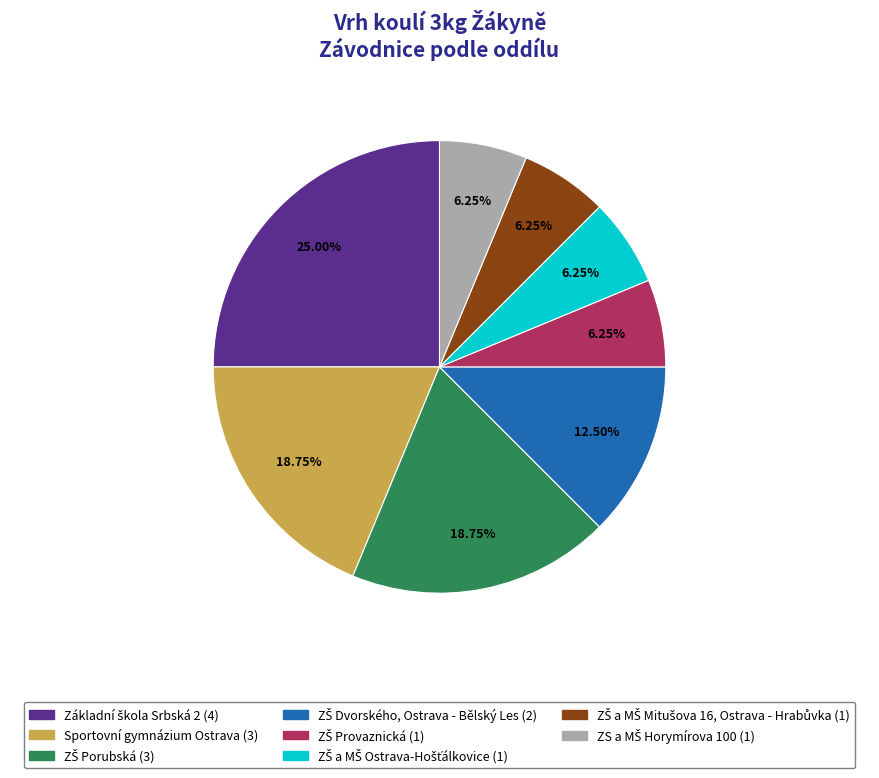

Is there a majority slice in this chart?

No